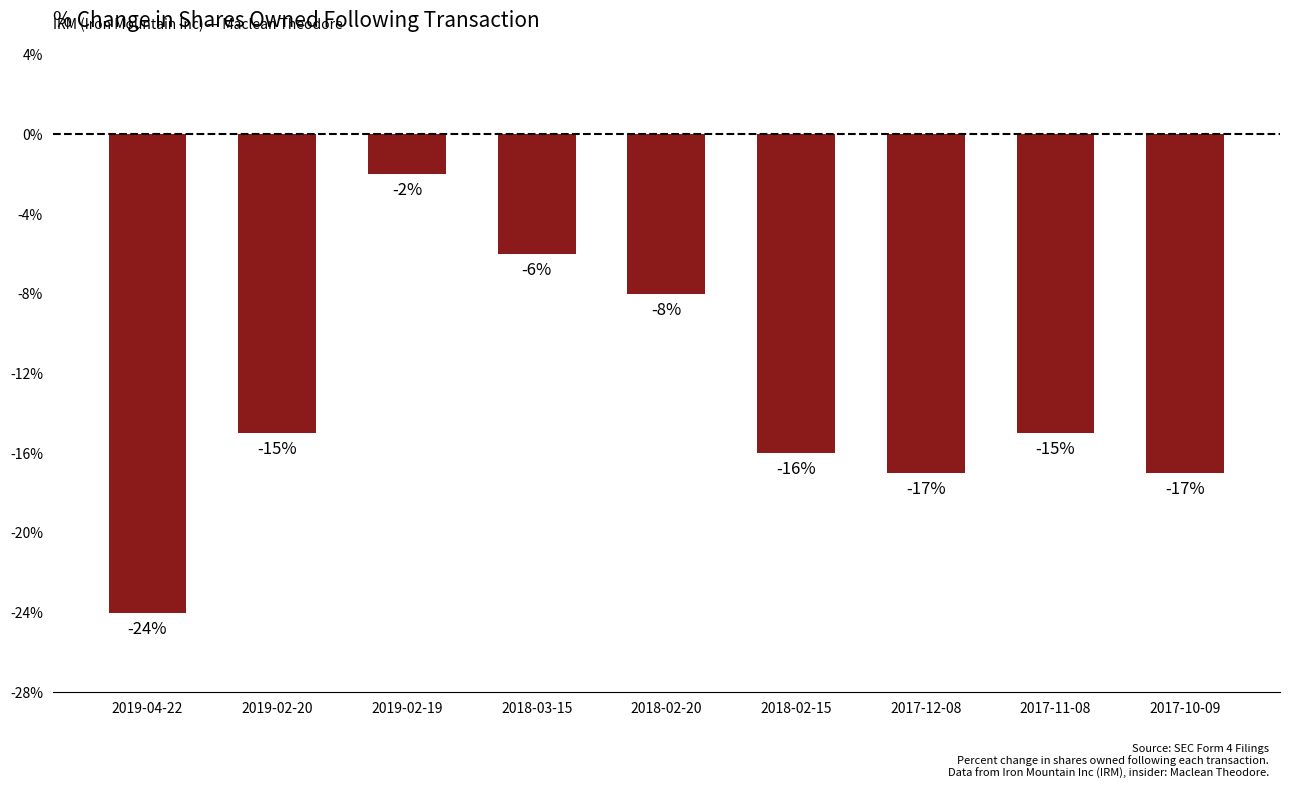

Between 2019-02-20 and 2018-03-15, which is larger?

2018-03-15